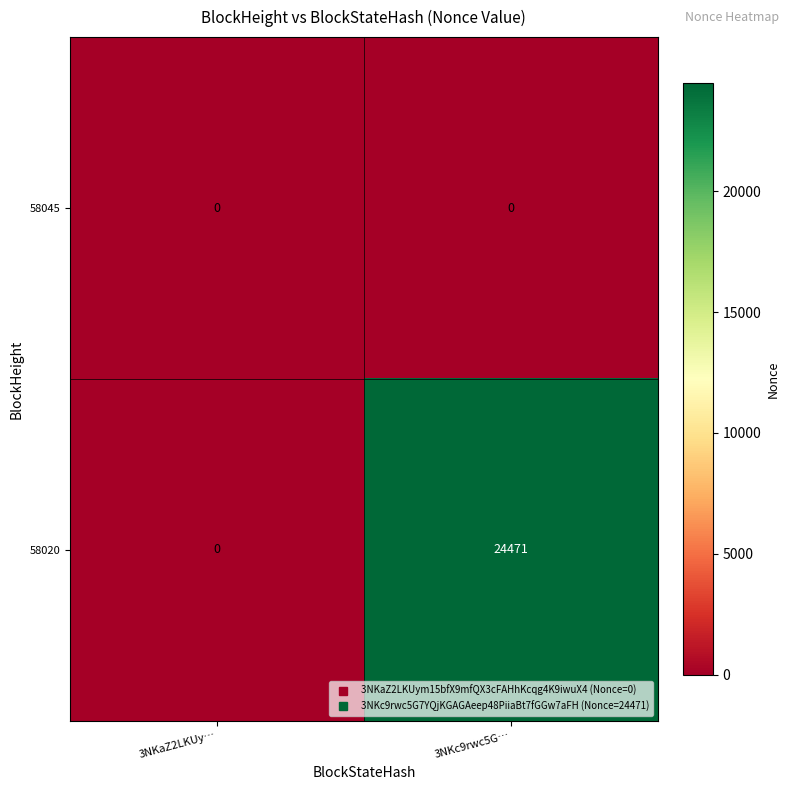

Reading left to right, list all the values displayed in this chart.

58045: 0	0
58020: 0	24471